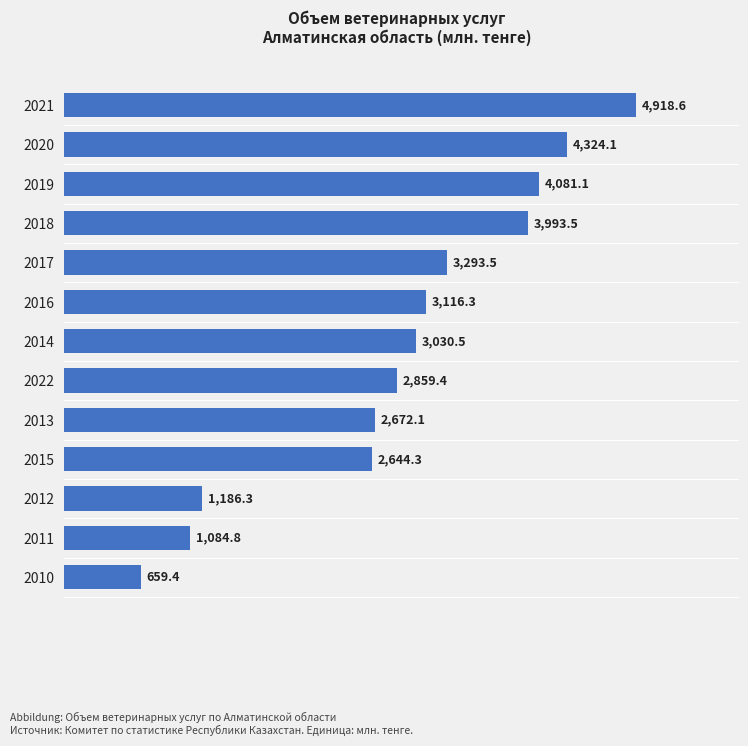

List the labels in order of value, smallest first.

2010, 2011, 2012, 2015, 2013, 2022, 2014, 2016, 2017, 2018, 2019, 2020, 2021